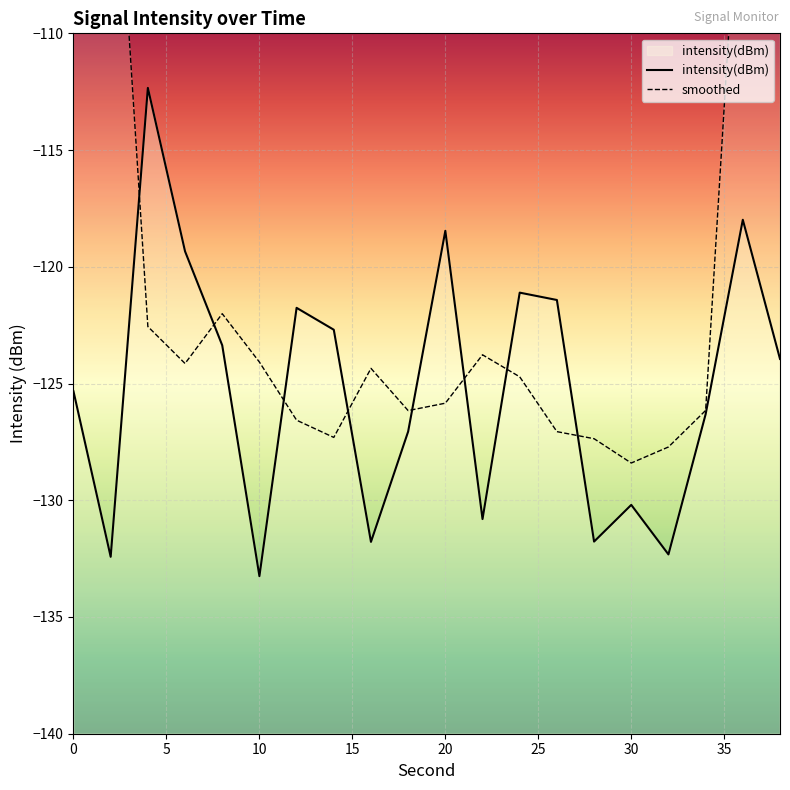

Between 18 and 26, which is larger?

26